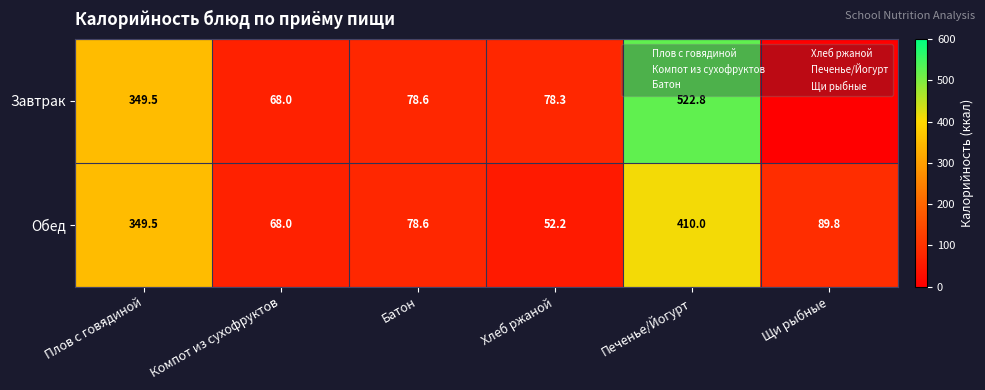

Which label corresponds to the smallest value in the chart?

Щи рыбные